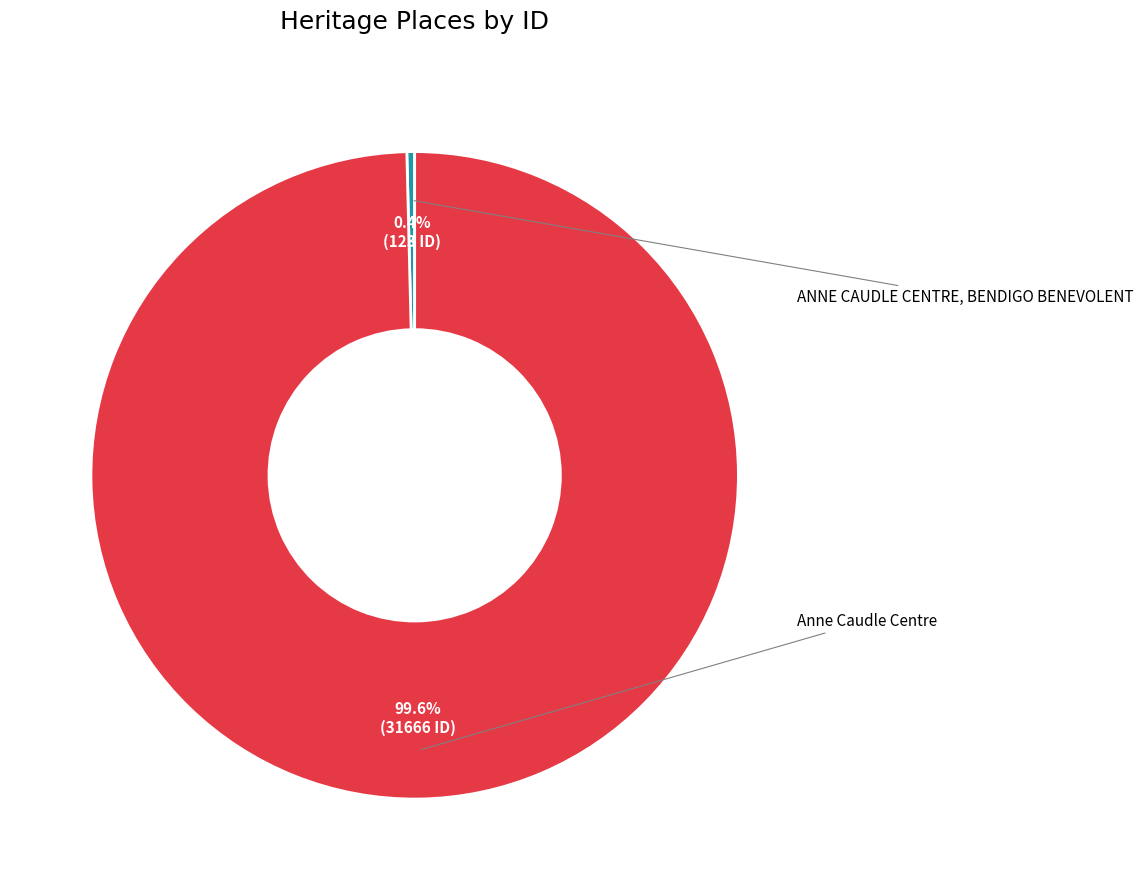

To the nearest percent, what is the average slice percentage?

50%